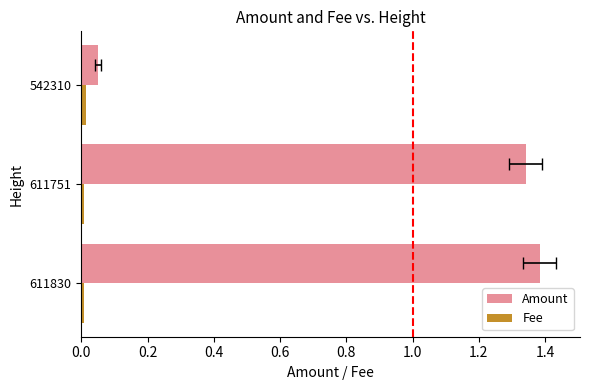

What is the total value across all series at 611751?

1.3